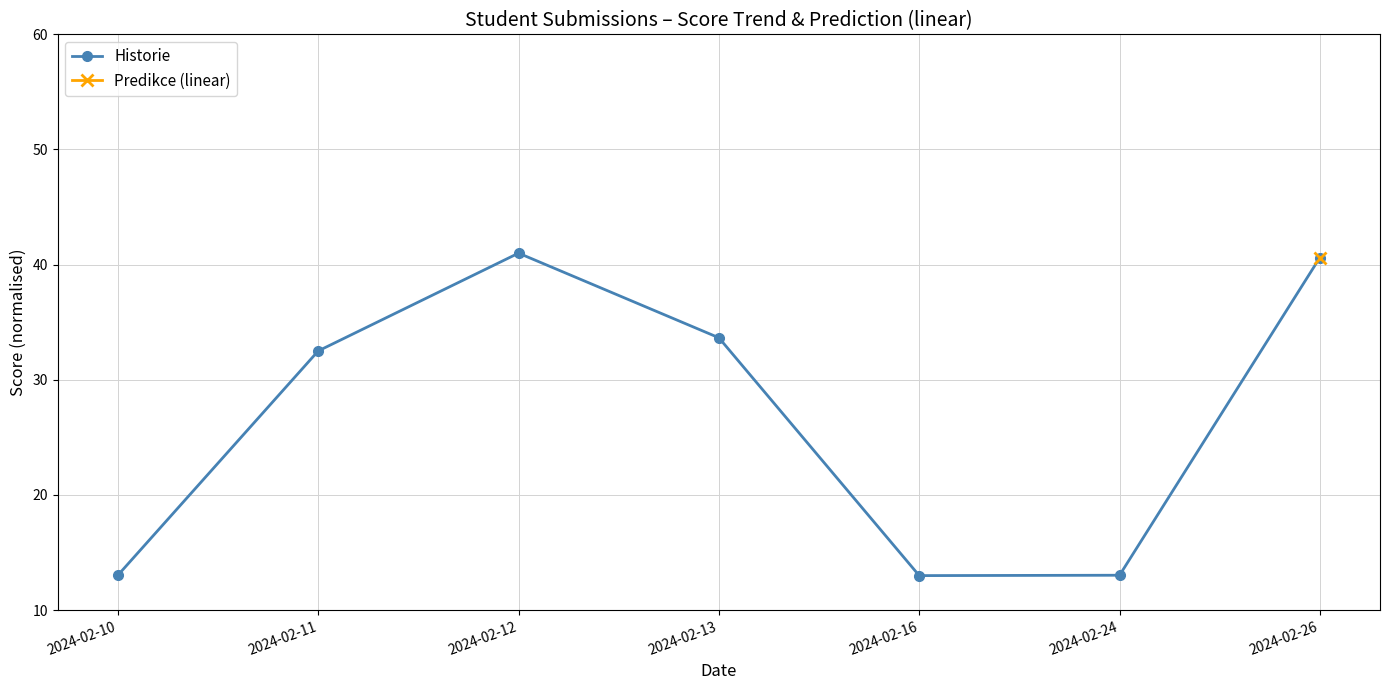

What is the value of the 6th point from the left?

13.0